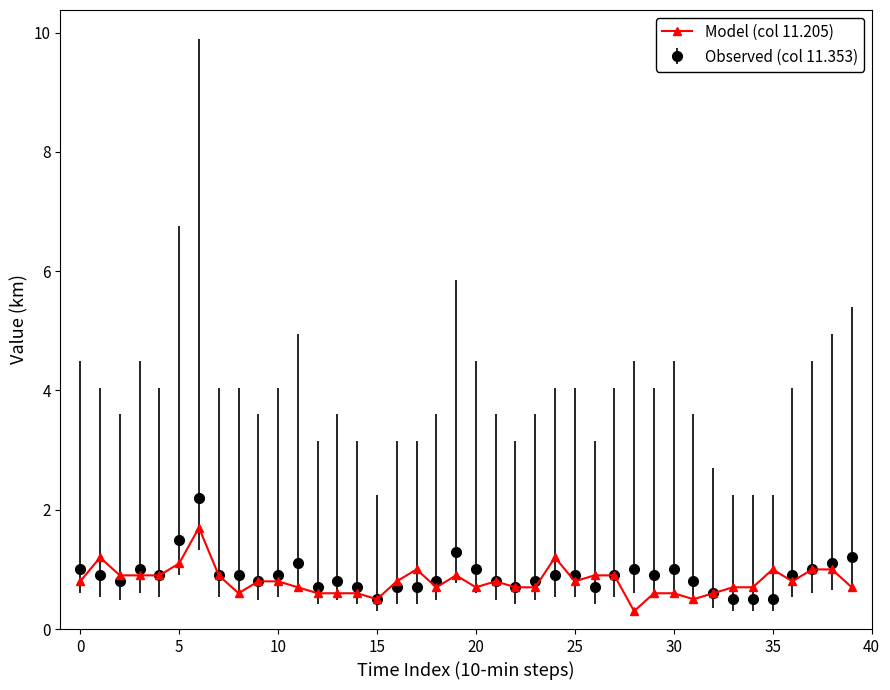

What is the value of the Observed (col 11.353) point at the 34th from the left?

0.5